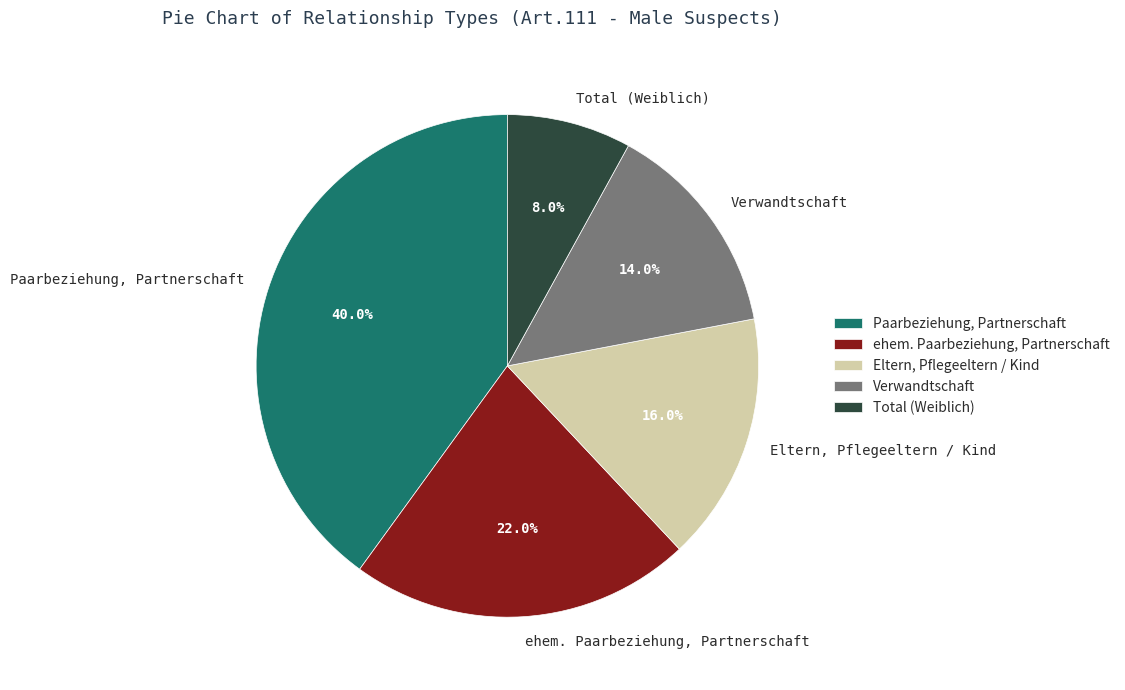

How many segments does this pie chart have?

5